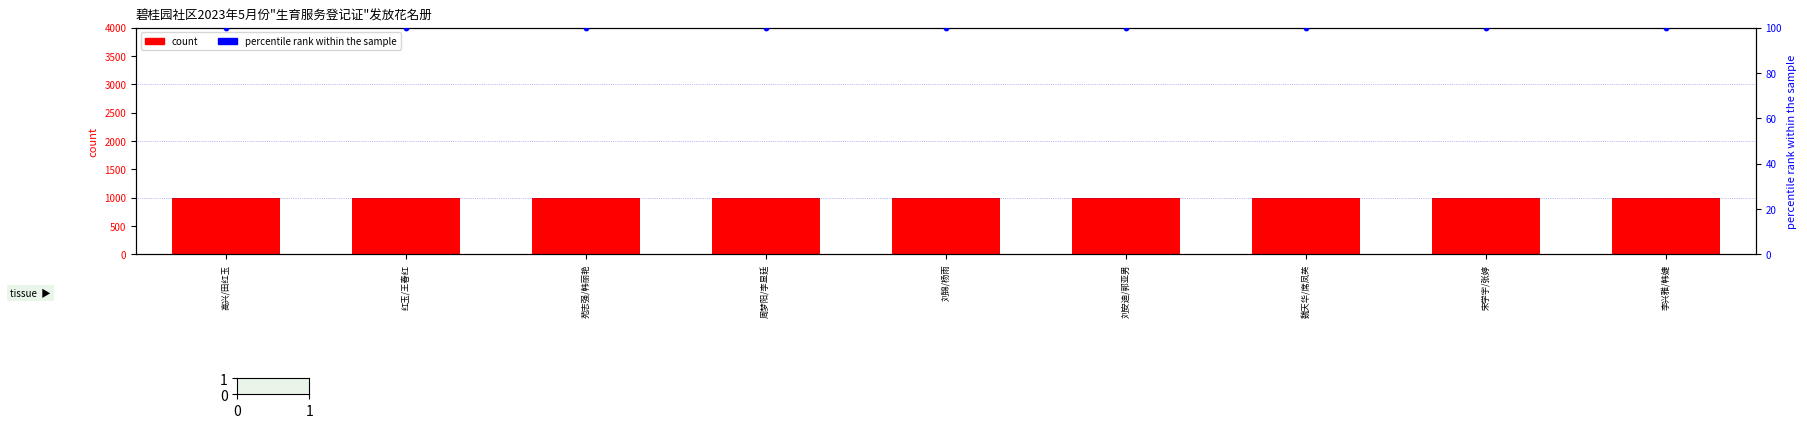

Which series has the largest Y range (max minus min)?

生育服务登记(count)